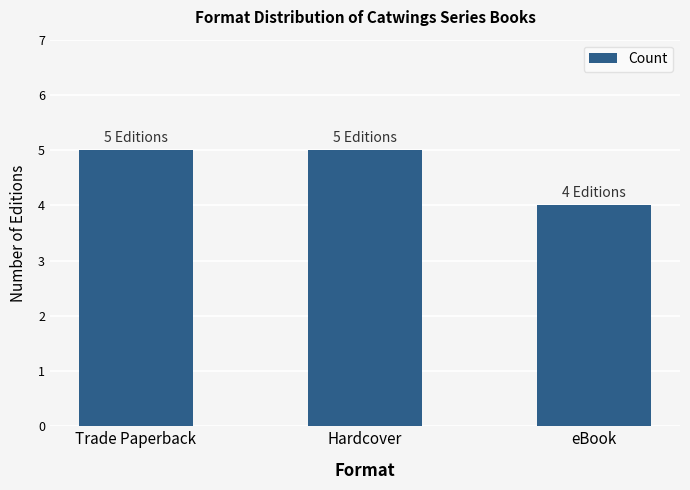

What is the label of the 1st bar from the right?

eBook